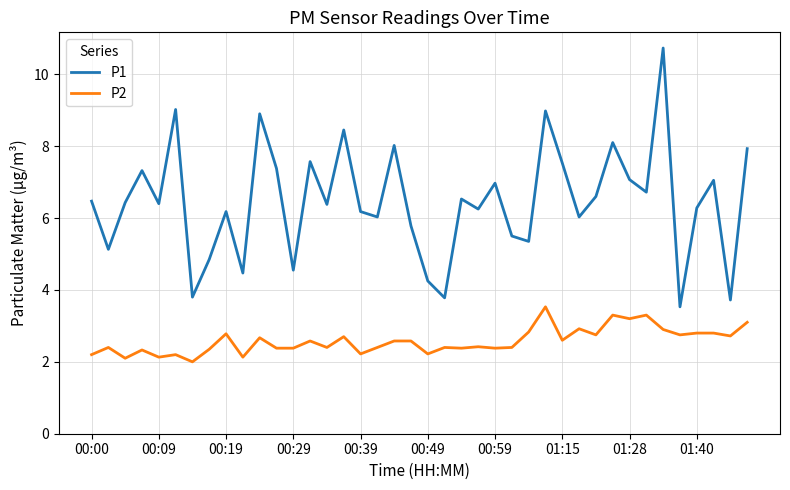

True or false: P1 and P2 intersect in this chart.

False